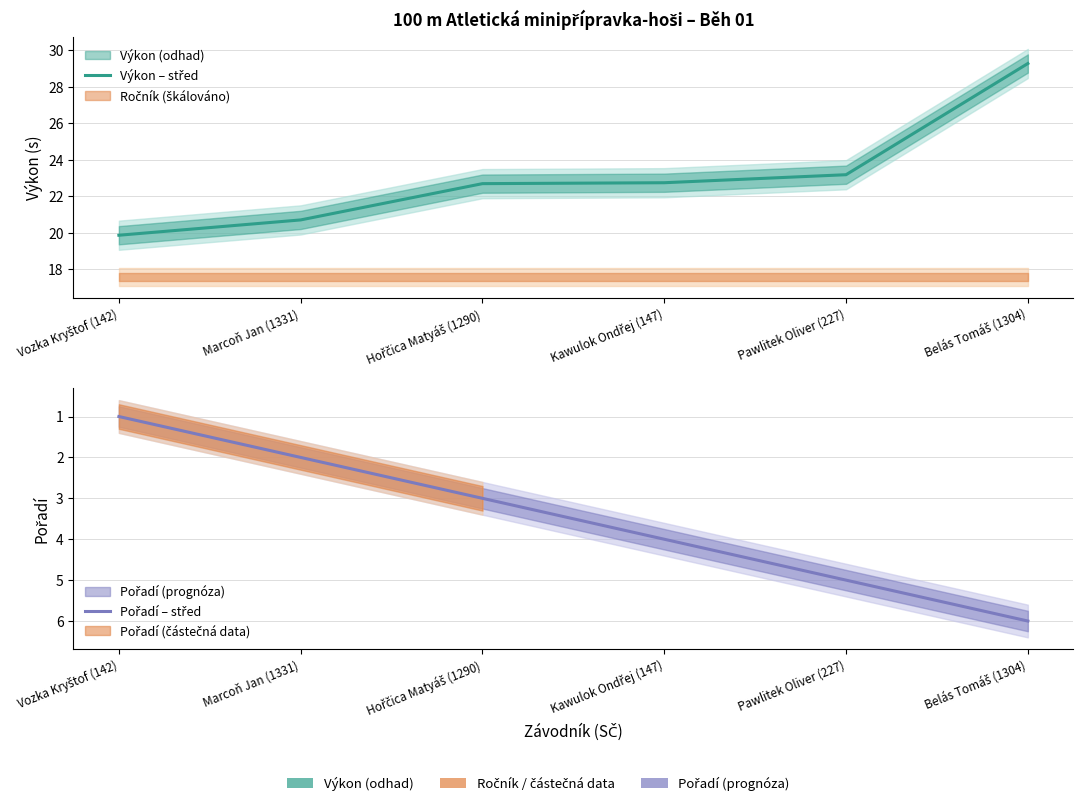

Which series has the largest range (max minus min)?

Výkon – střed